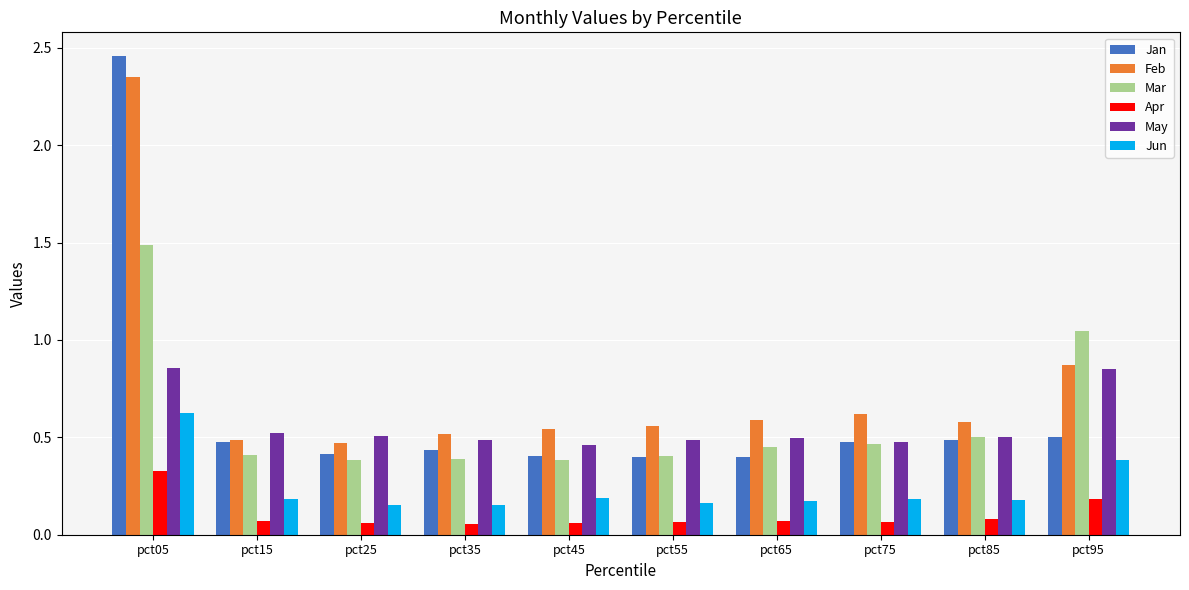

Which category has the highest value in the Mar series?

pct05